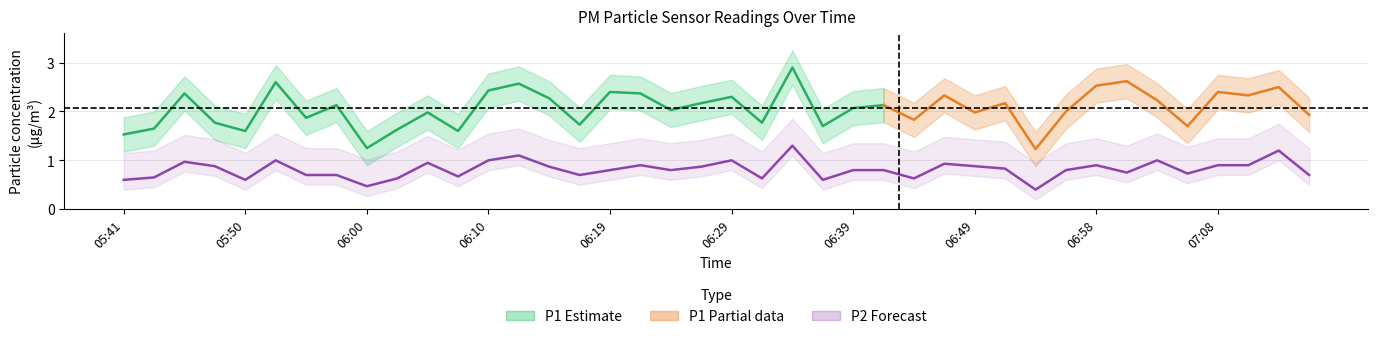

What is the label of the 26th point from the right?

06:15